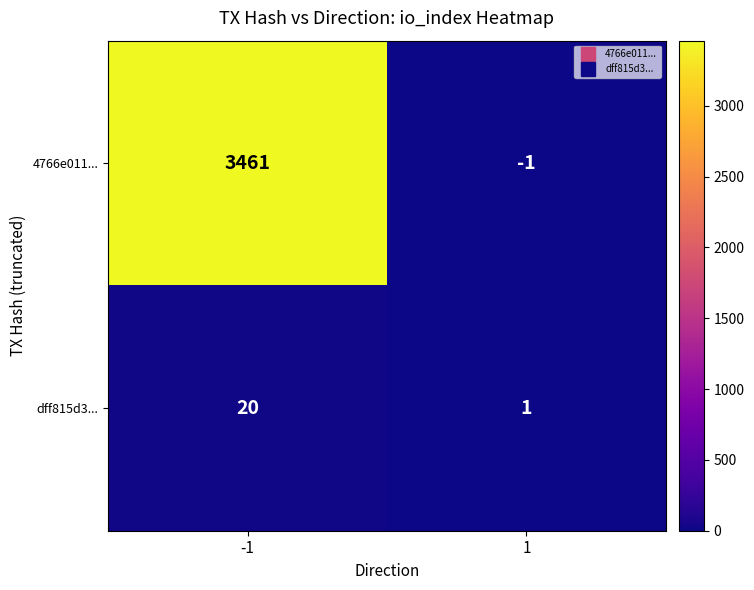

At 1, list the series in order from smallest to largest.

4766e011..., dff815d3...